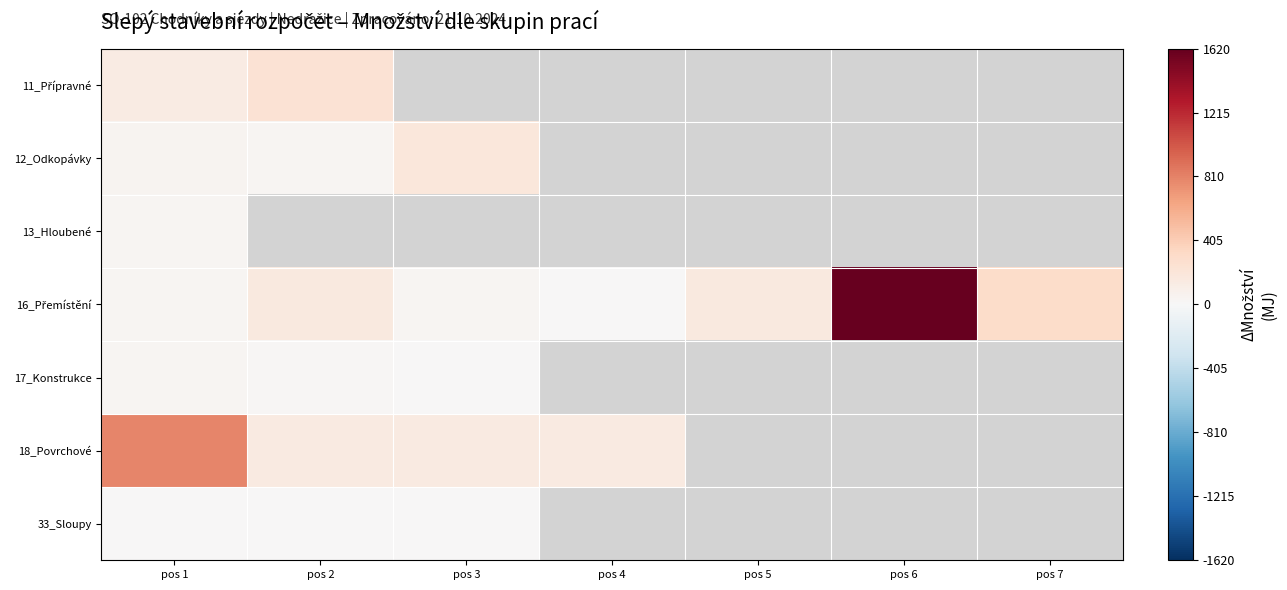

Which category has the highest value across all series?

pos 6